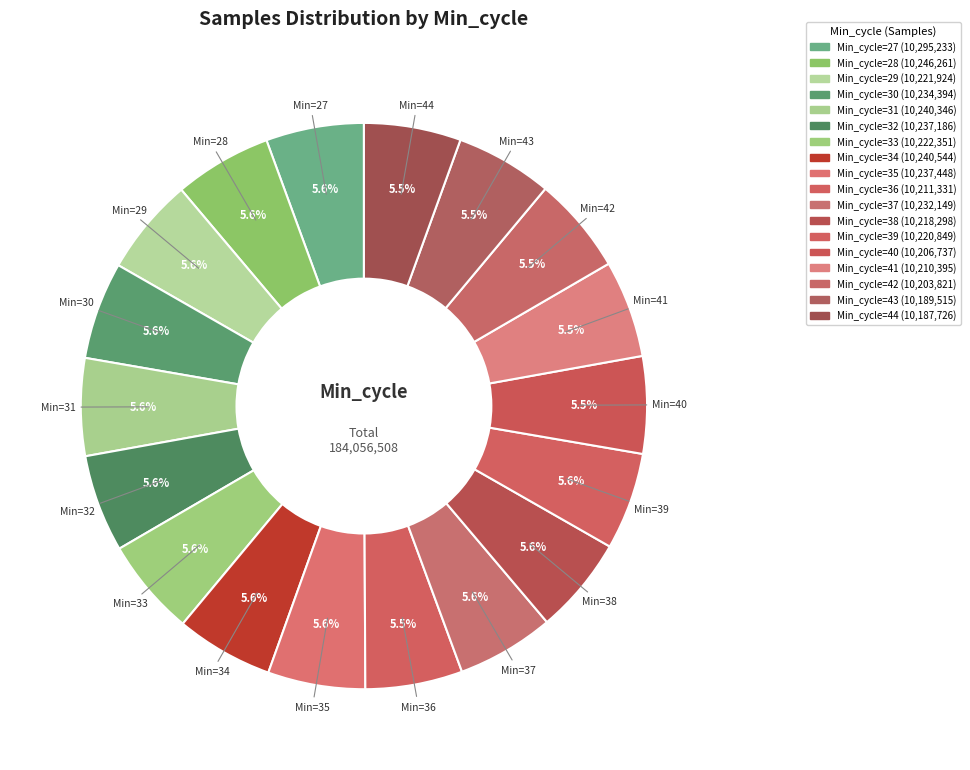

Does any single category account for the majority?

No